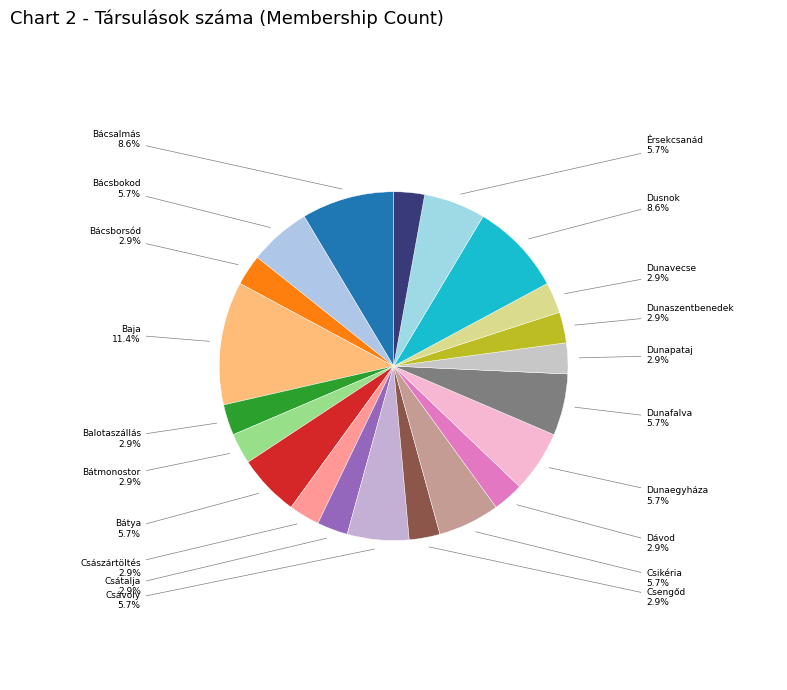

How many slices are in this pie chart?

21